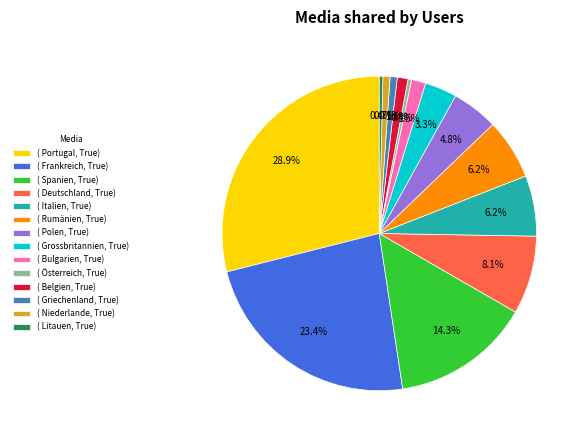

Is there a majority slice in this chart?

No